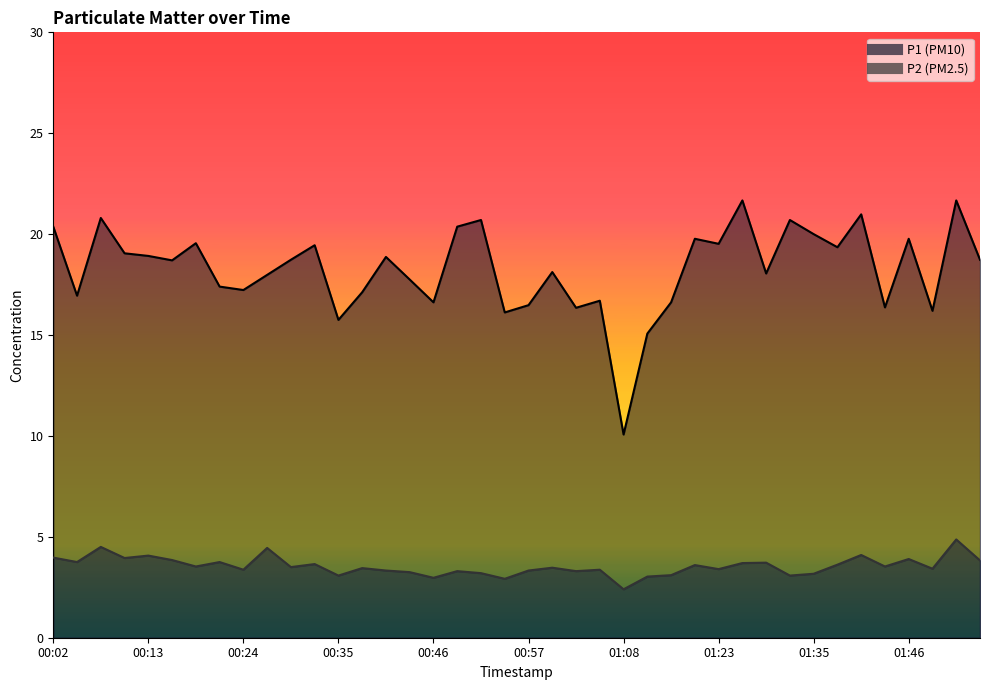

Which has a higher value, 01:32 or 01:38?

01:32